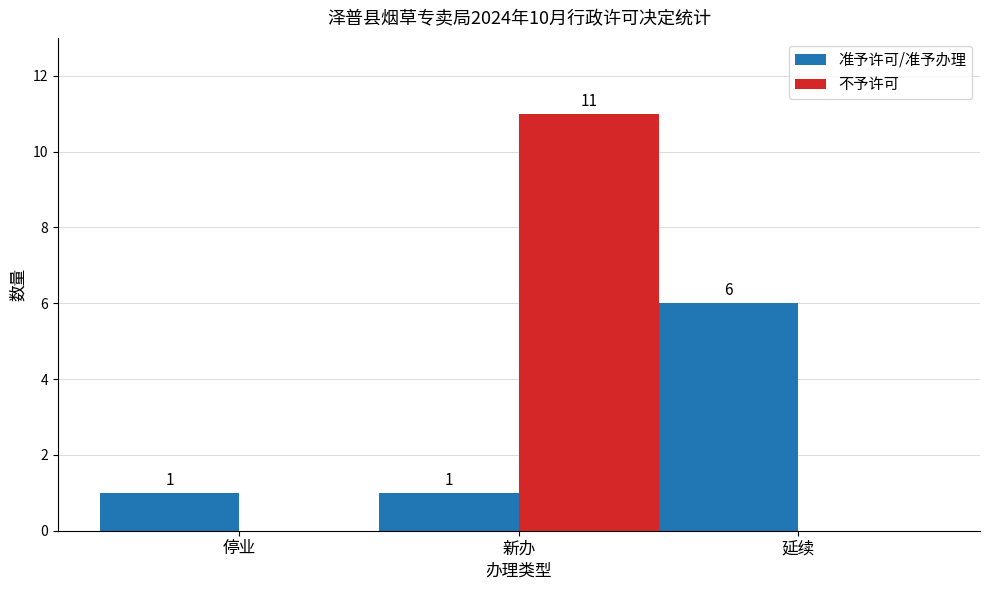

Reading left to right, what are all the values shown in this chart?

准予许可/准予办理: 停业=1	新办=1	延续=6
不予许可: 停业=0	新办=11	延续=0